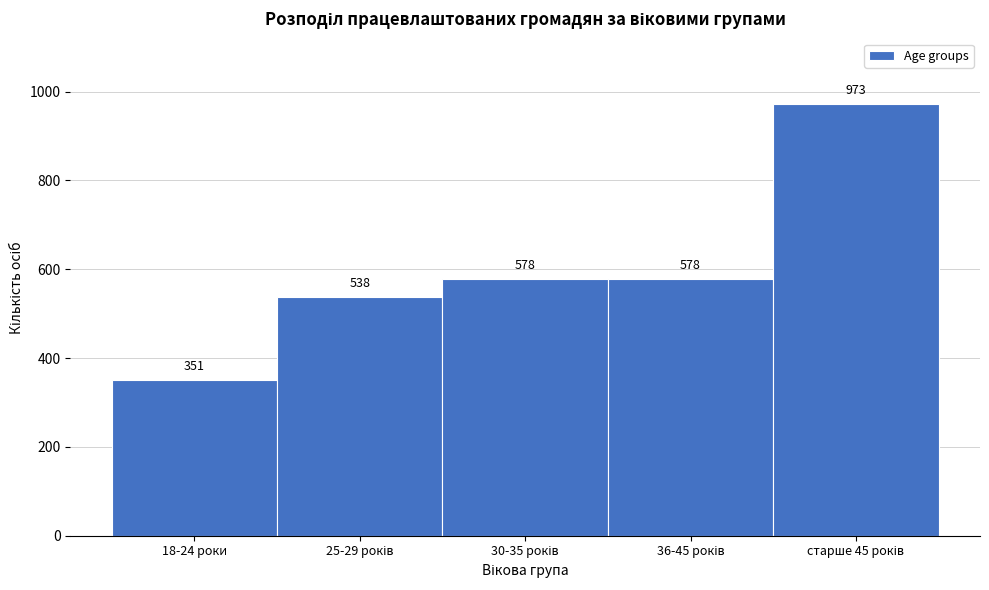

Reading left to right, list all the values displayed in this chart.

351	538	578	578	973